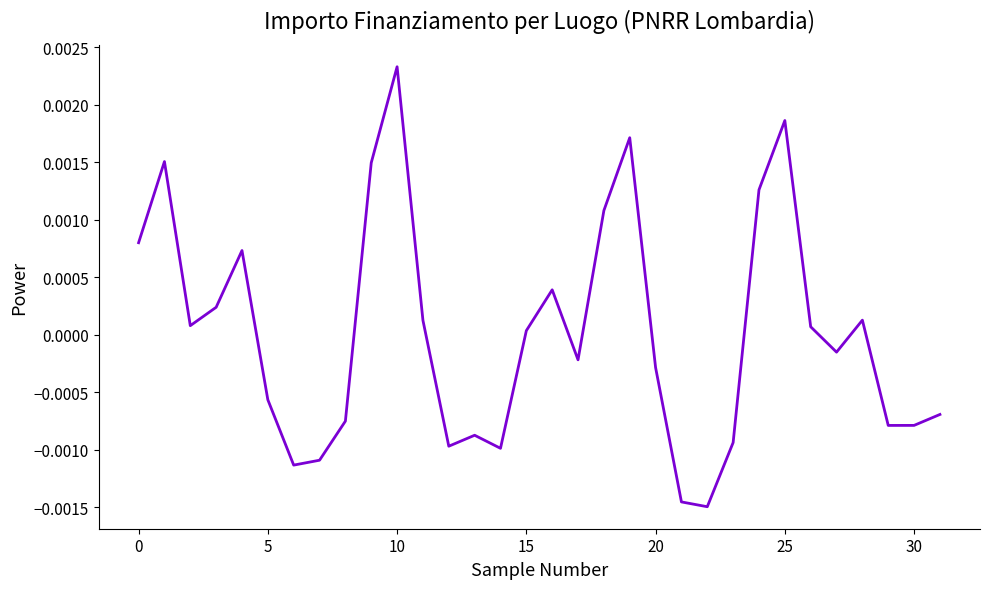

Does the chart have visible grid lines?

No